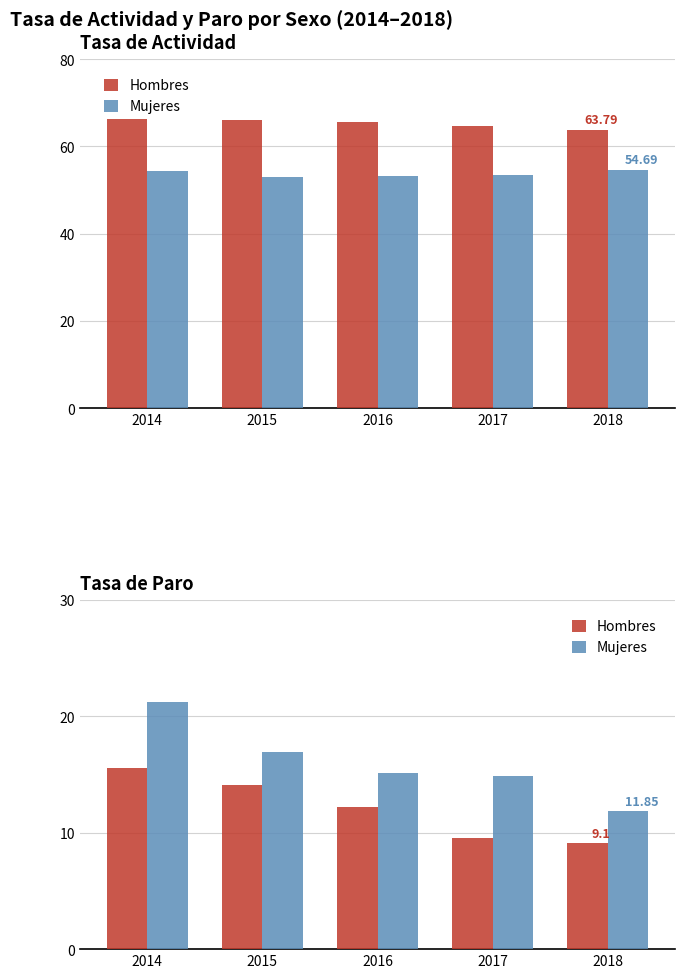

What is the value of the Hombres bar at the 1st from the left?

15.6